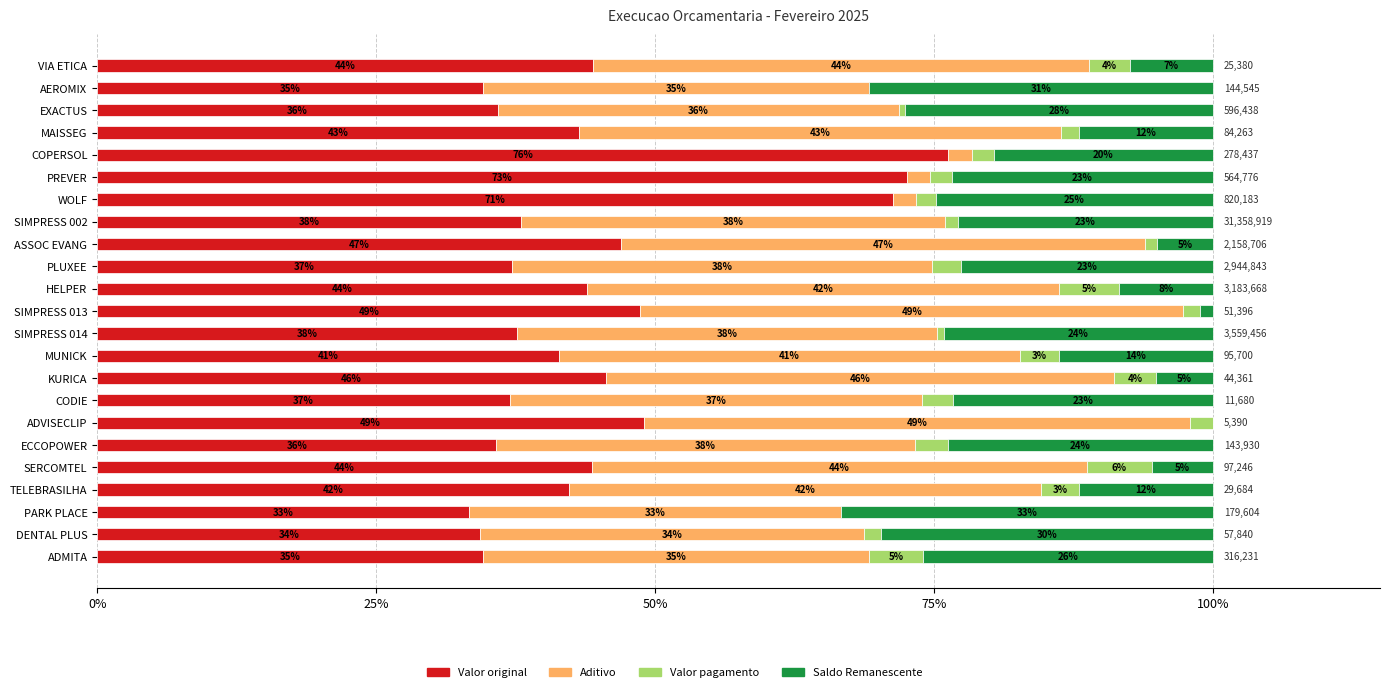

What are all the series names shown in the legend?

Valor original, Aditivo, Valor pagamento, Saldo Remanescente